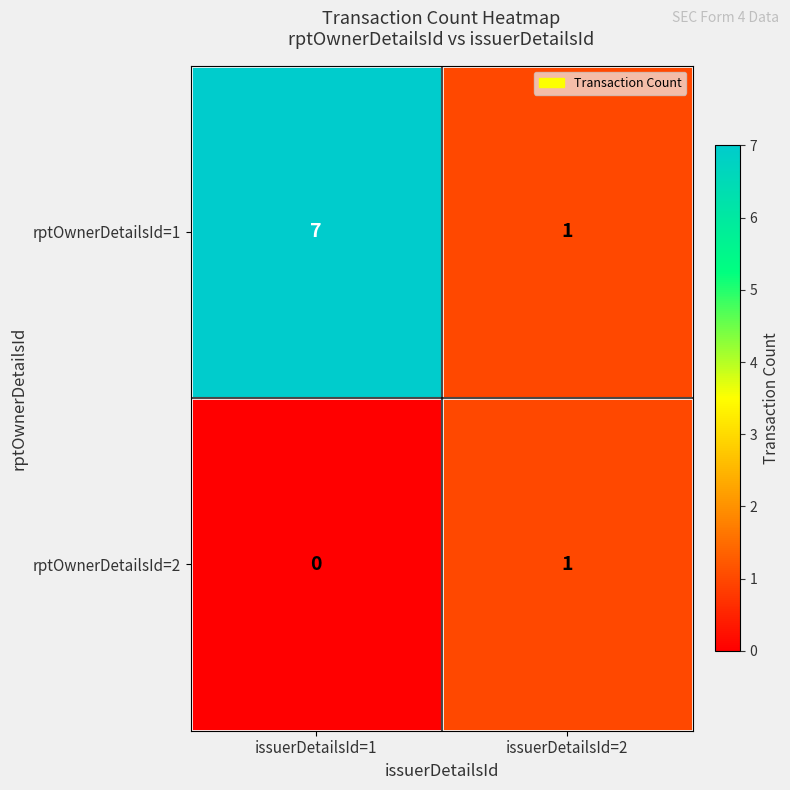

Which series changed the most between issuerDetailsId=1 and issuerDetailsId=2?

rptOwnerDetailsId=1